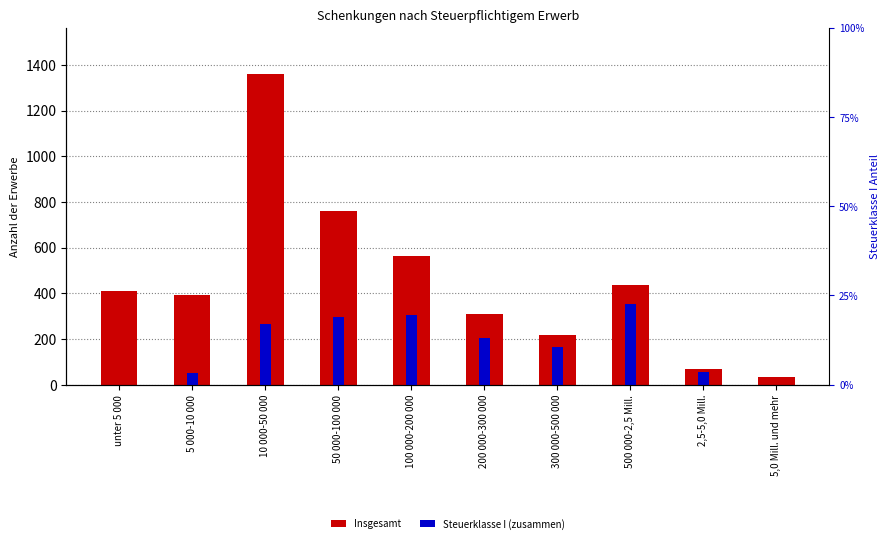

List the series in order of their peak value, highest first.

Insgesamt, Steuerklasse I (zusammen)